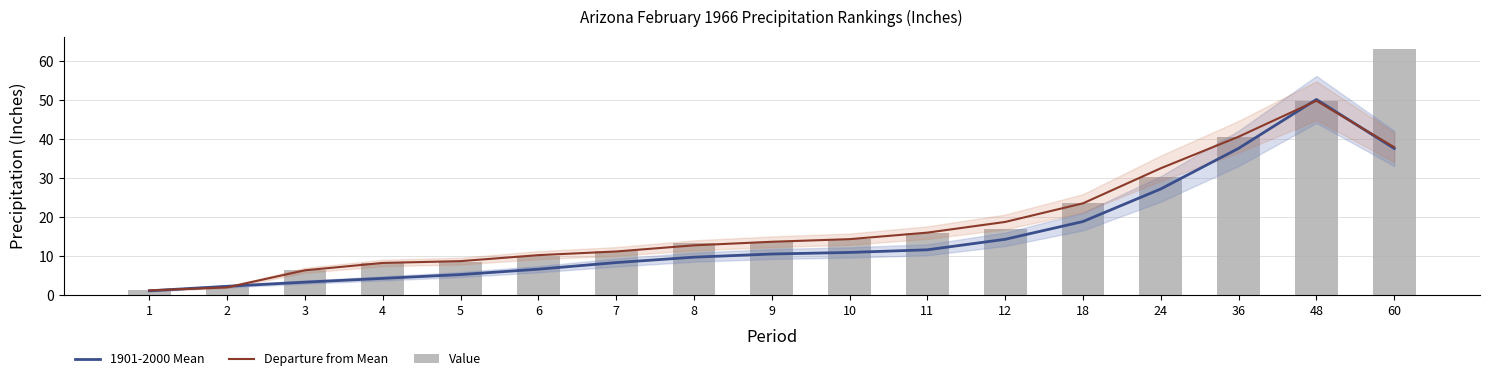

Rank the series by their average value, from lowest to highest.

1901-2000 Mean, Departure from Mean, Value